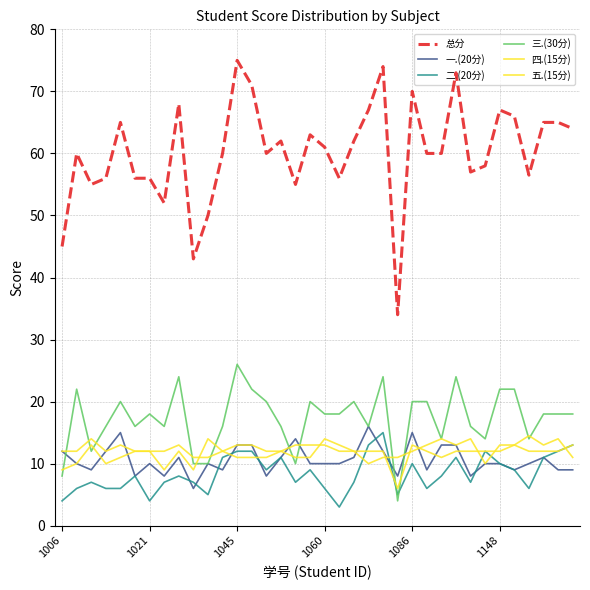

What is the difference between the maximum and minimum values in the 一.(20分) series?

10.0